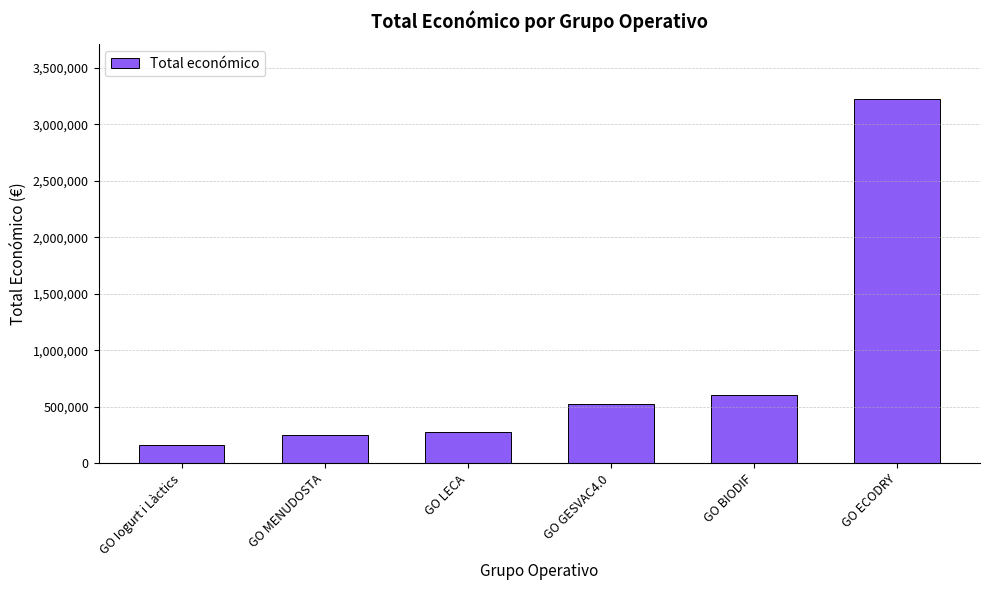

What is the difference between the second highest and minimum values?

435327